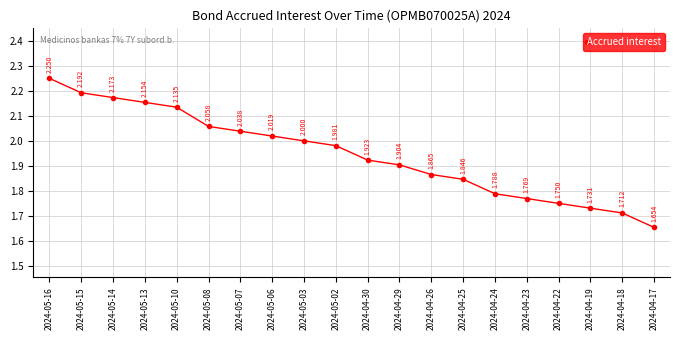

Which has a higher value, 2024-05-03 or 2024-05-10?

2024-05-10